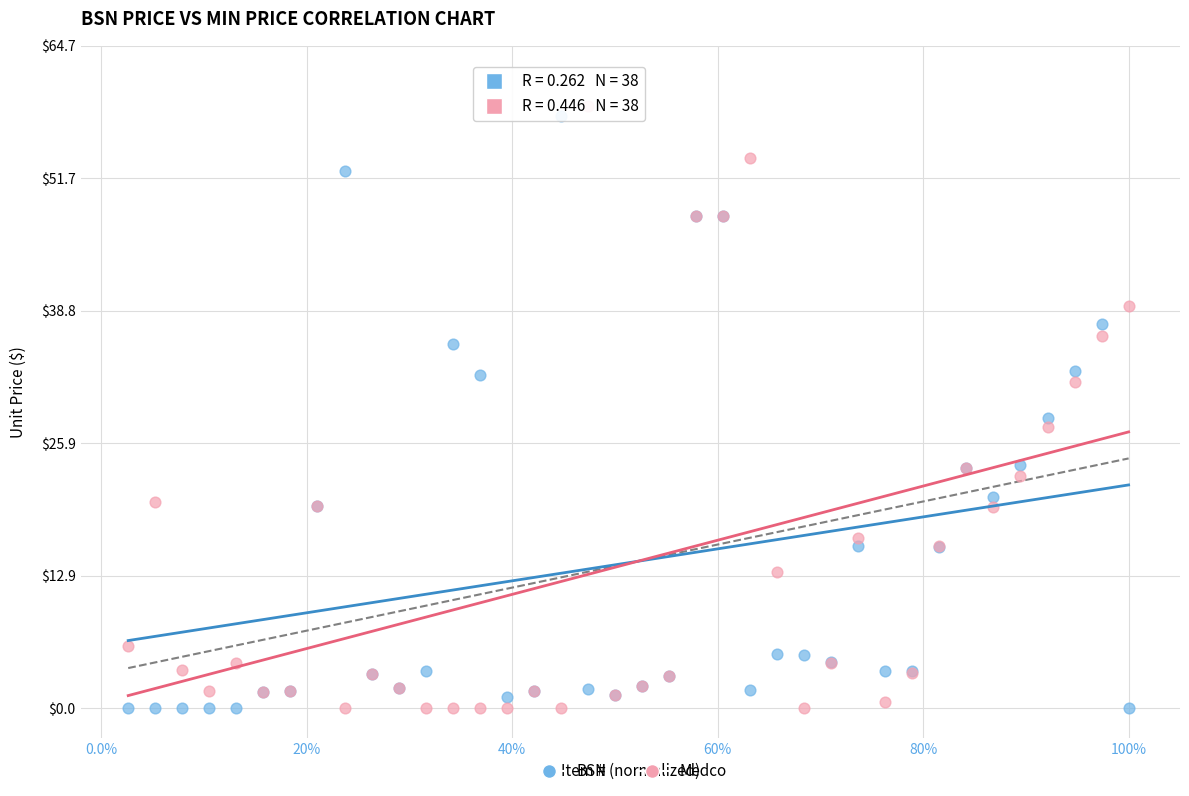

What is the X range (max minus min) for the scatter plot?

1.0